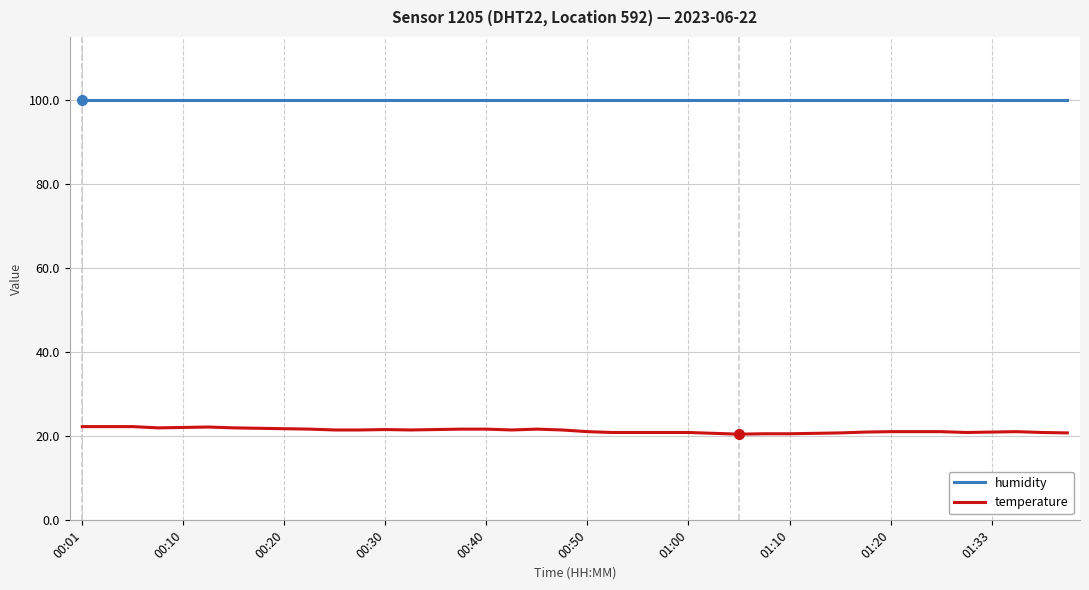

What is the greatest value displayed?

99.9